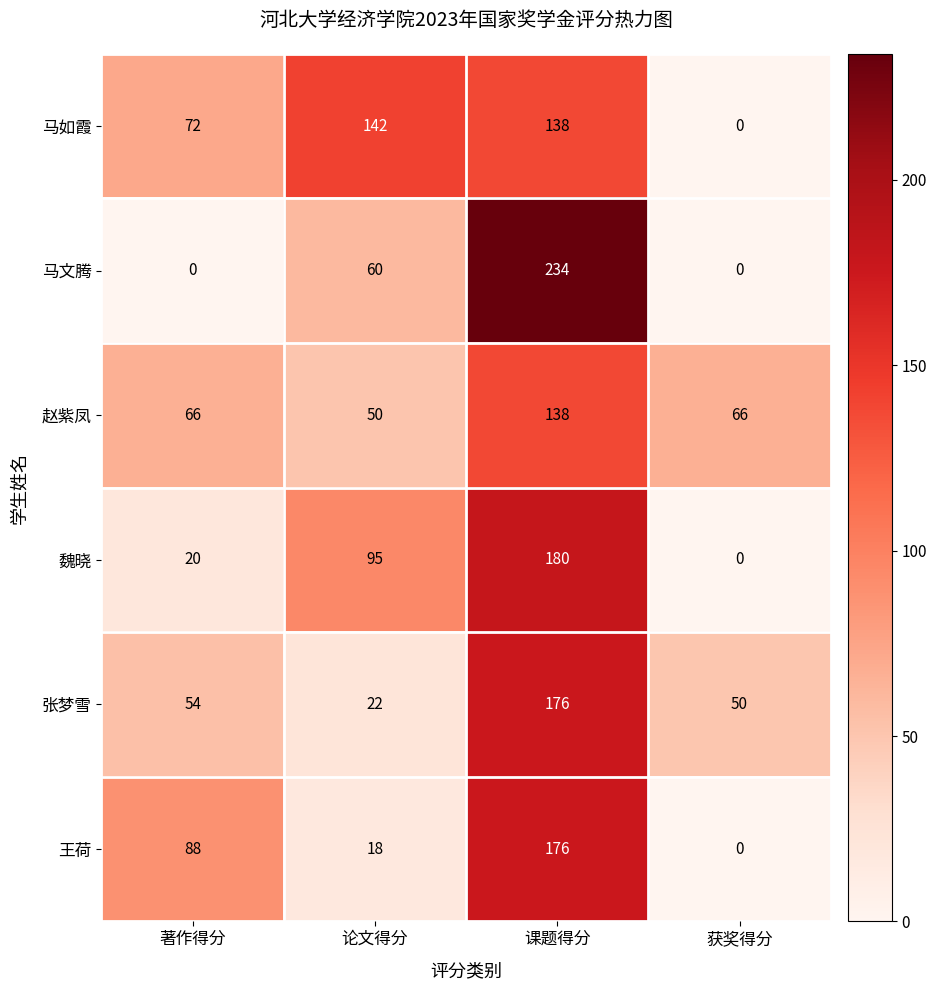

What is the sum of all 马文腾 values?

294